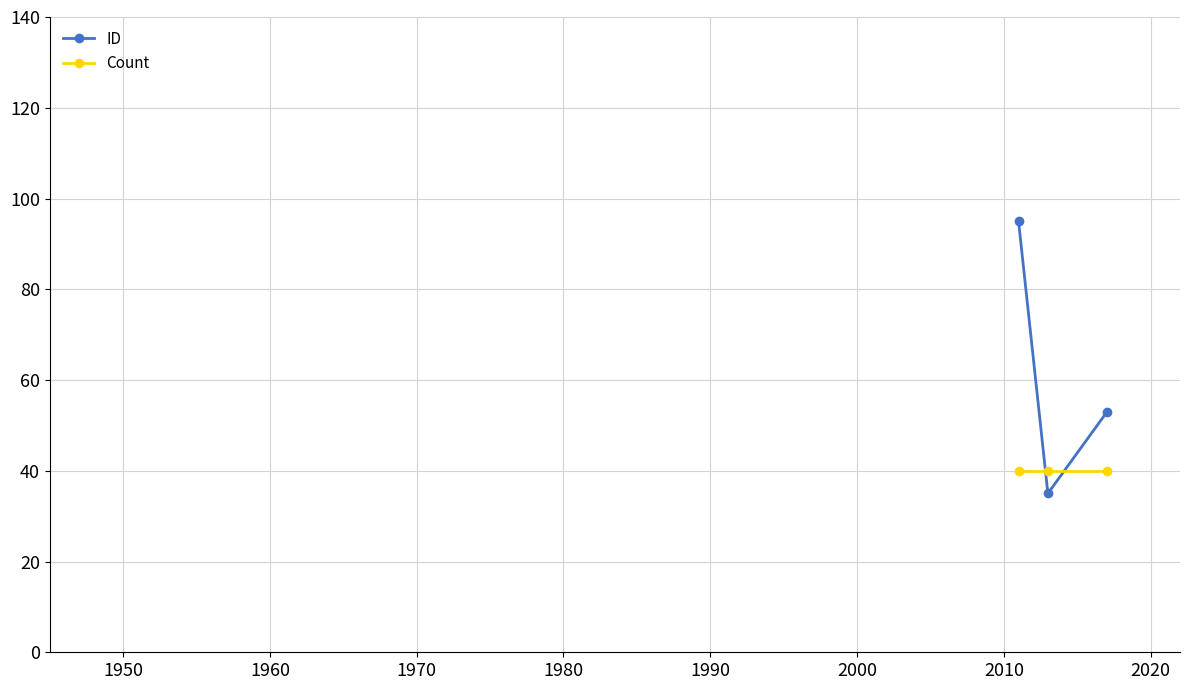

How many lines are shown in the chart?

2